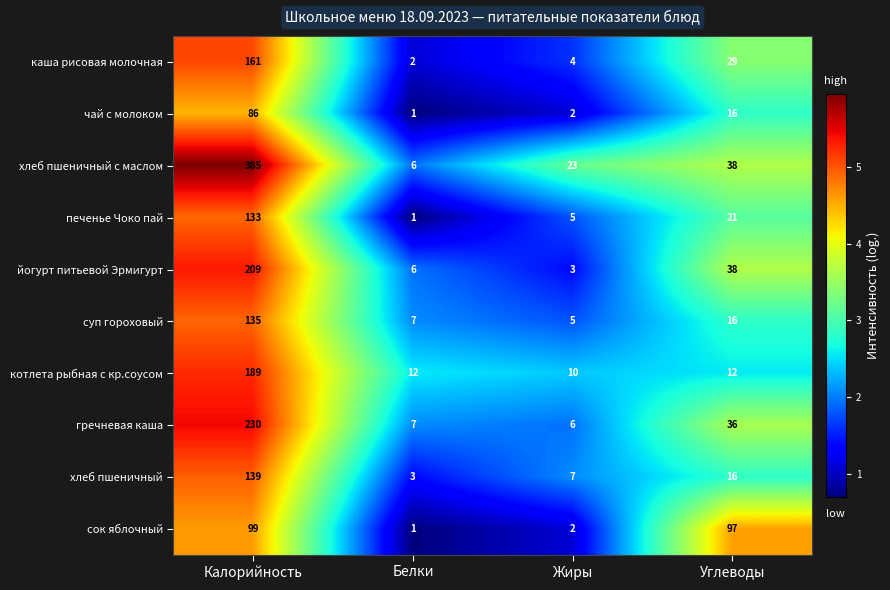

What is the maximum value shown in the chart?

385